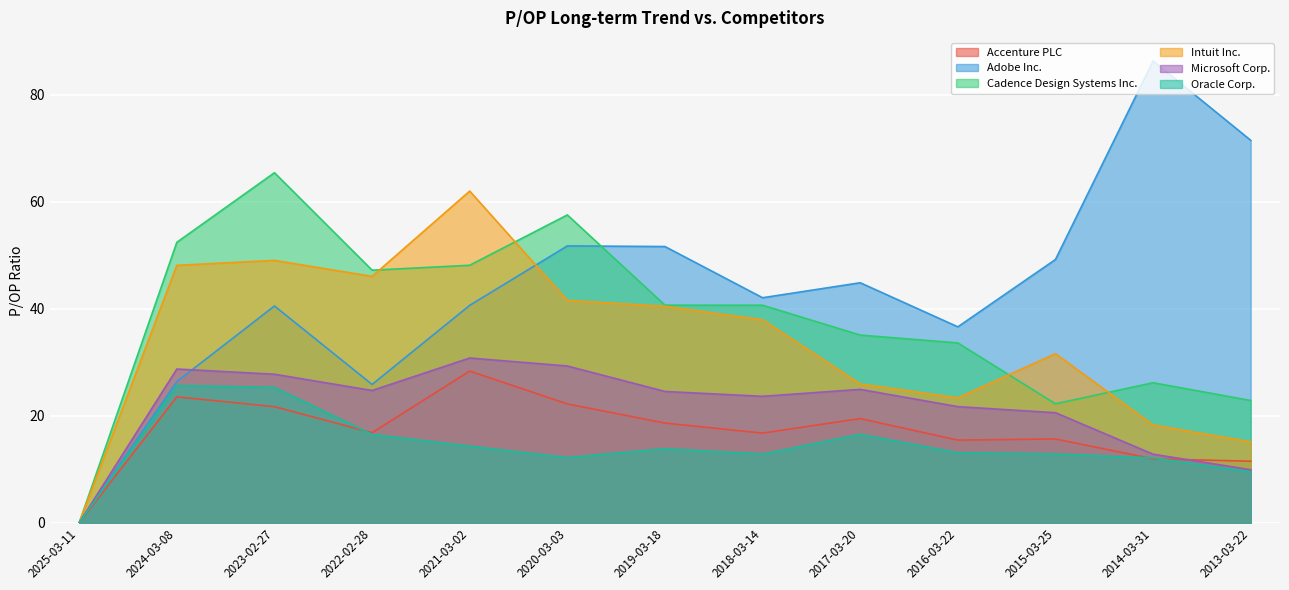

True or false: Intuit Inc. and Microsoft Corp. cross at least once.

False